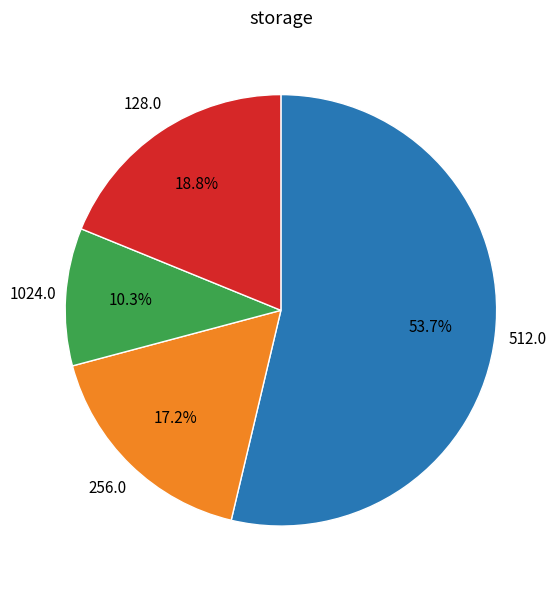

Rank the categories by value from highest to lowest.

512.0, 128.0, 256.0, 1024.0